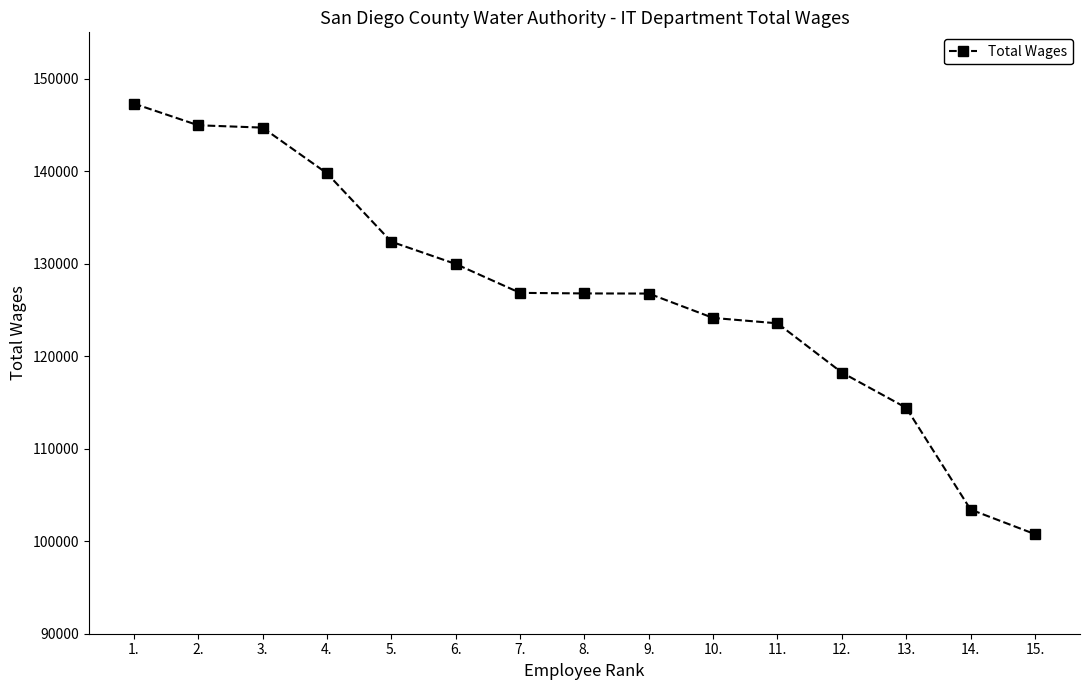

What is the label of the 8th point from the left?

8.